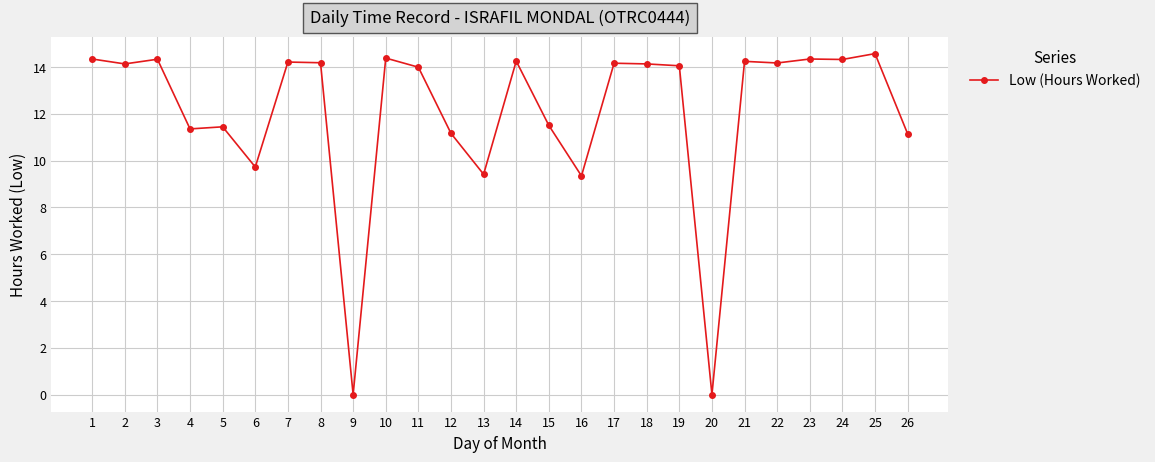

What is the maximum value shown in the chart?

14.6